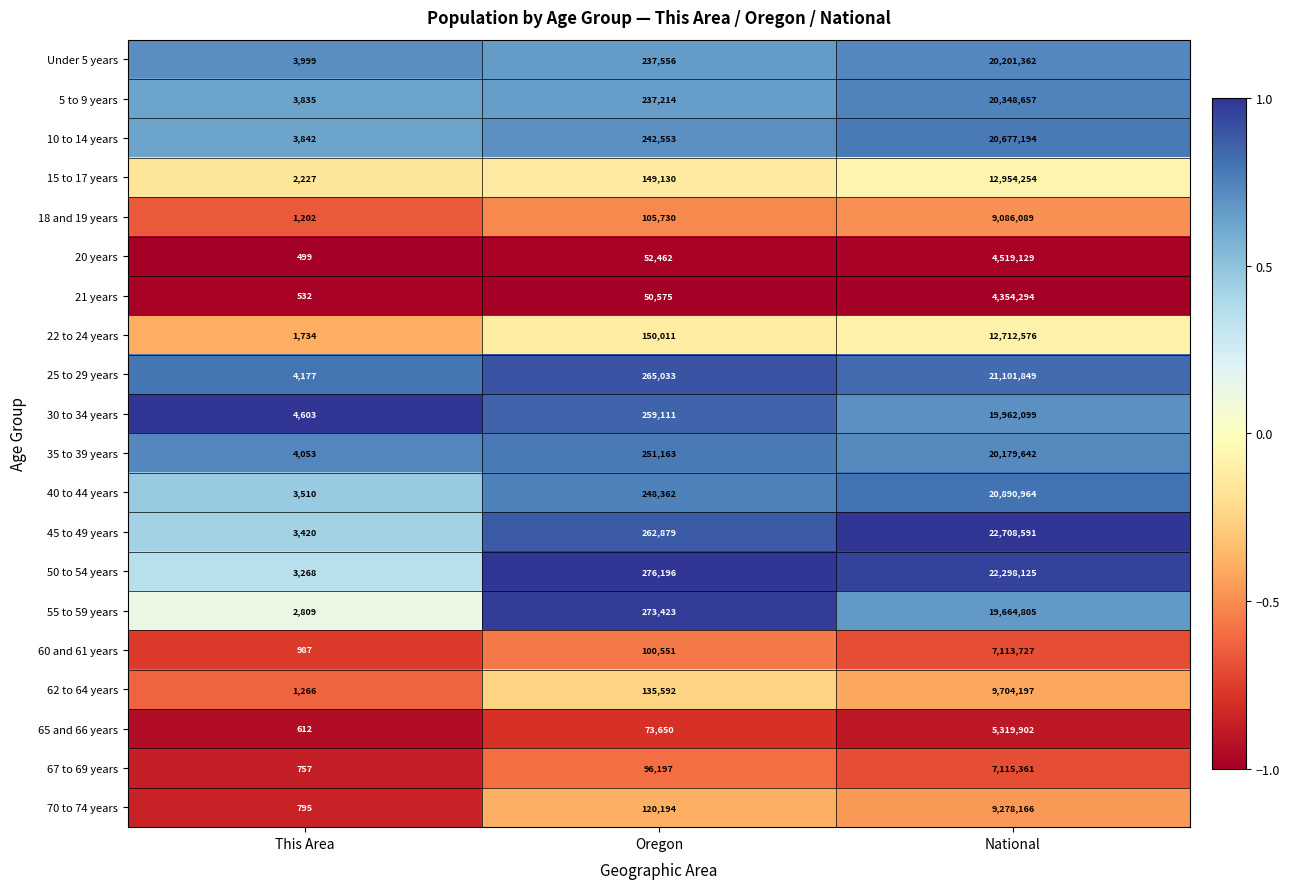

What is the sum of the 30 to 34 years values at This Area and Oregon?

263714